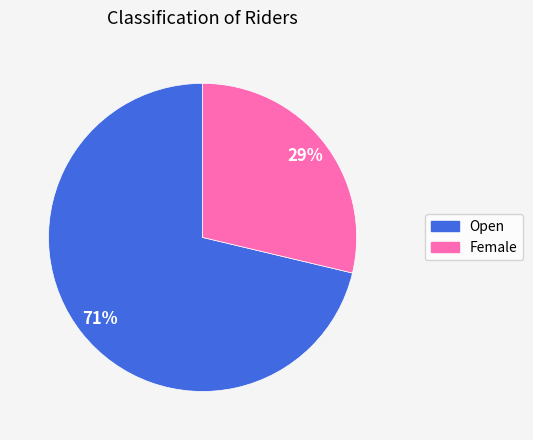

Do Open and Female together represent more than half of the pie?

Yes